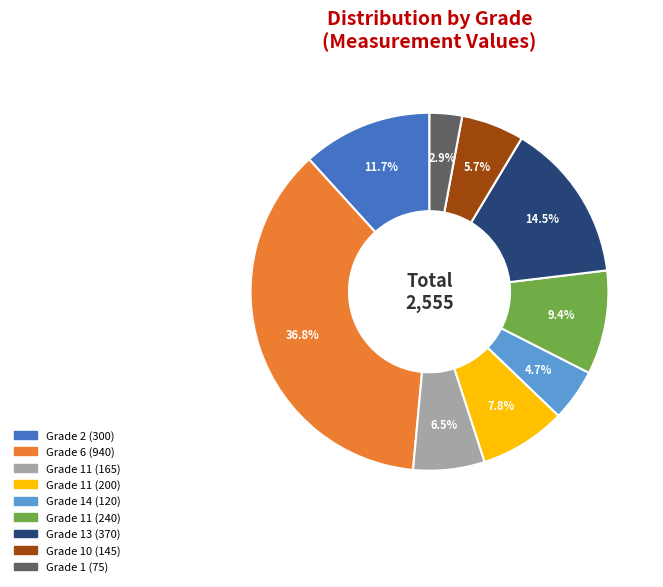

Is there a majority slice in this chart?

No